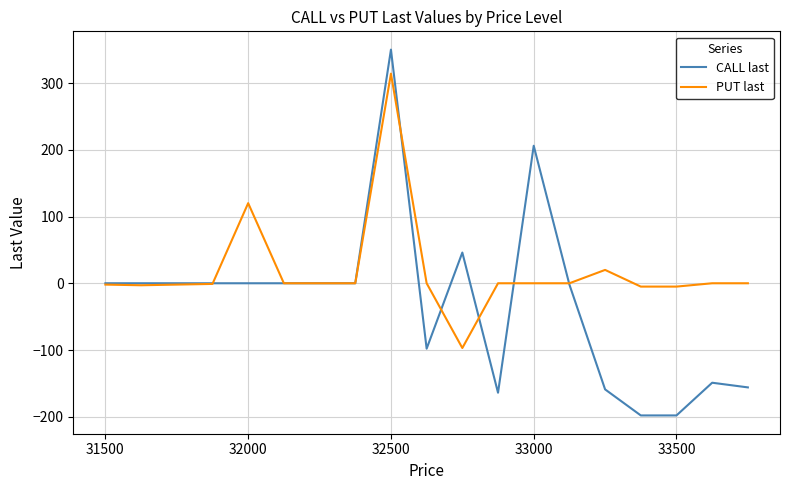

Does the chart have visible grid lines?

Yes